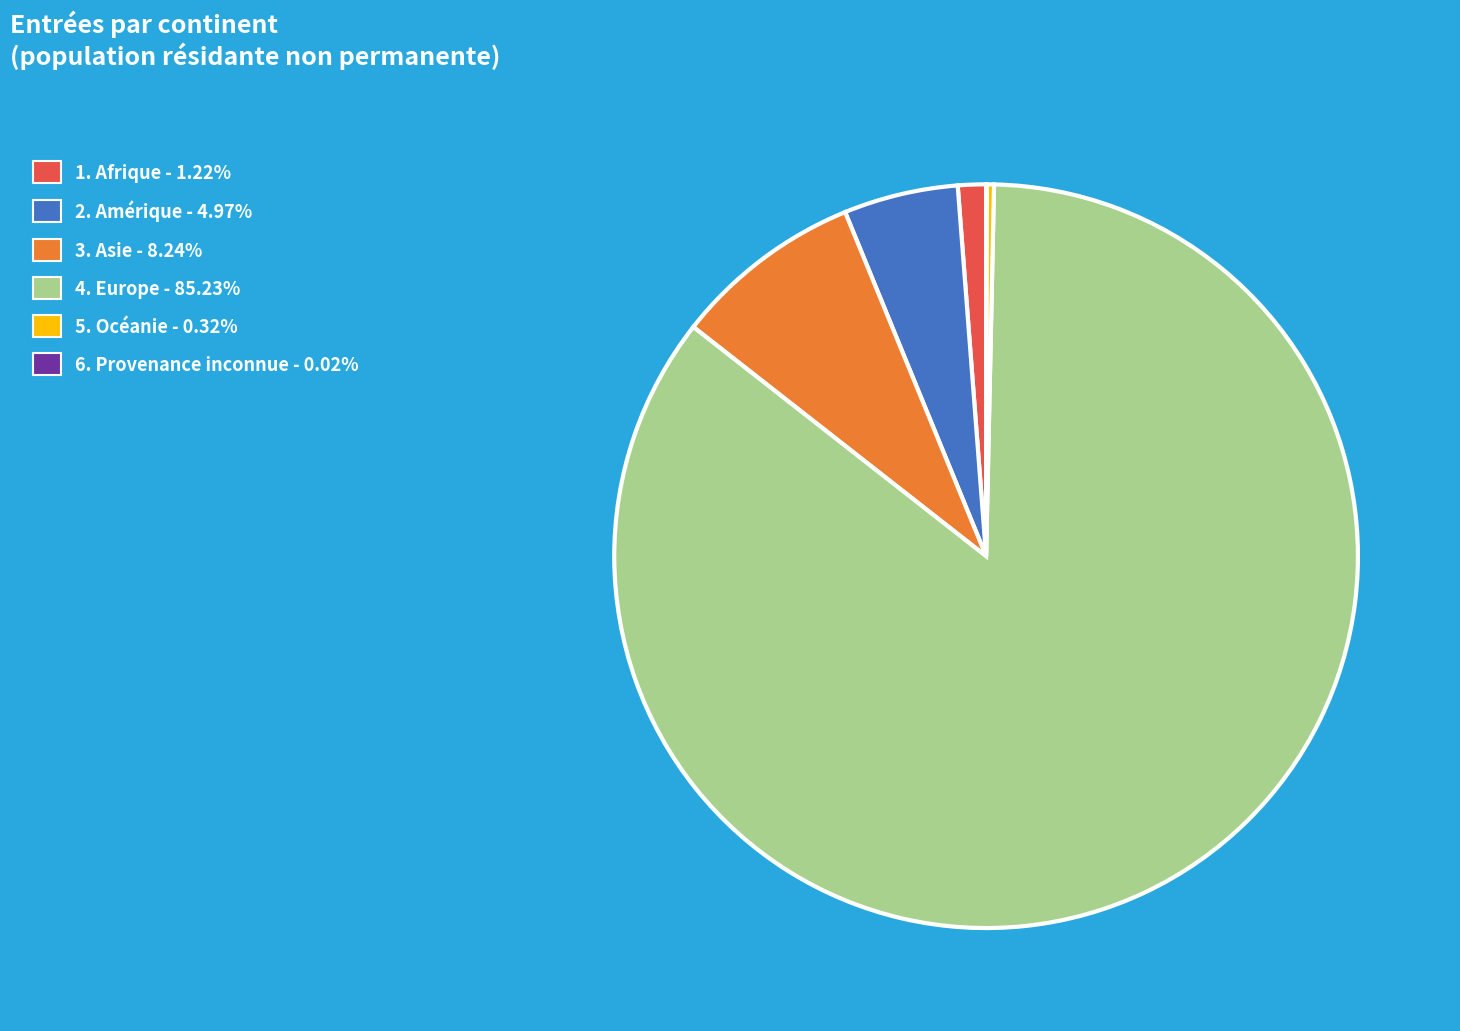

Is there any slice that represents more than half of the pie?

Yes